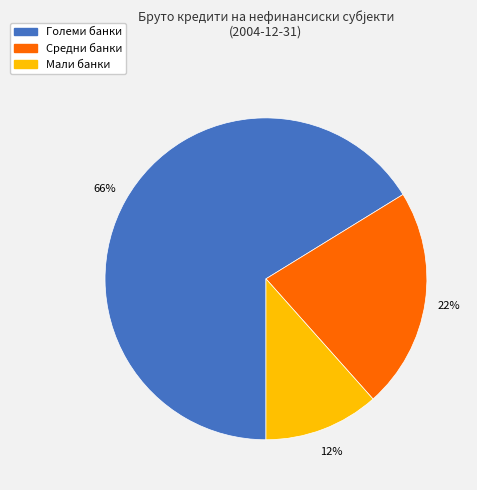

Is Големи банки the majority of the pie?

Yes